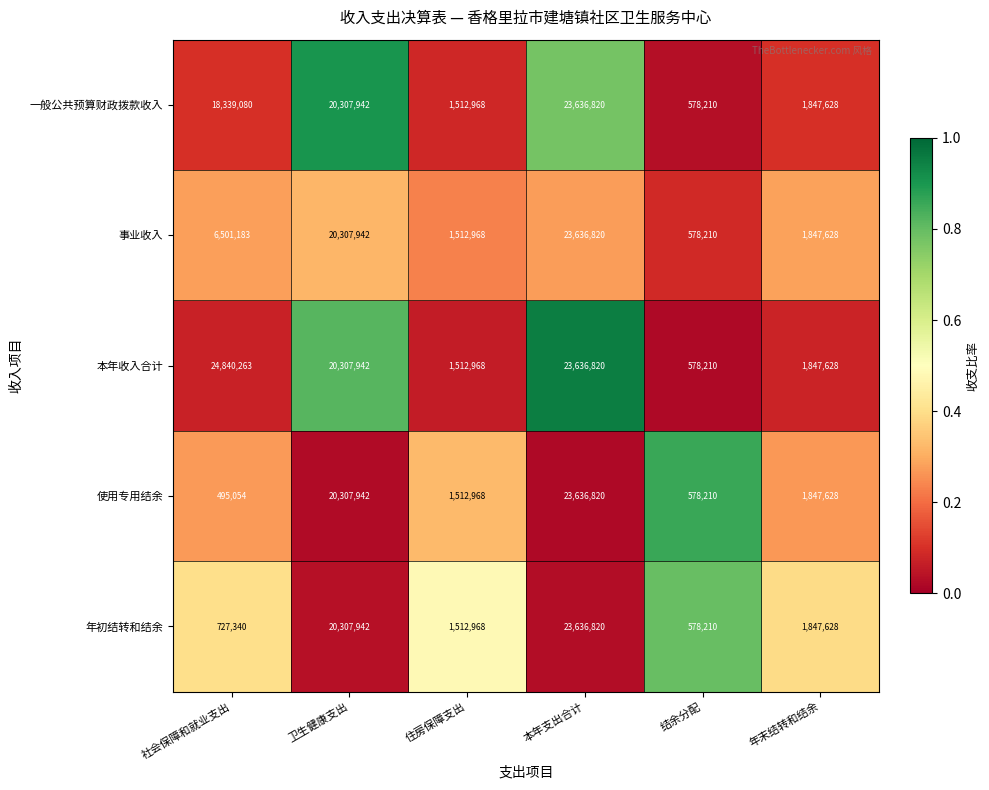

What is the average value of the 事业收入 series?

9064125